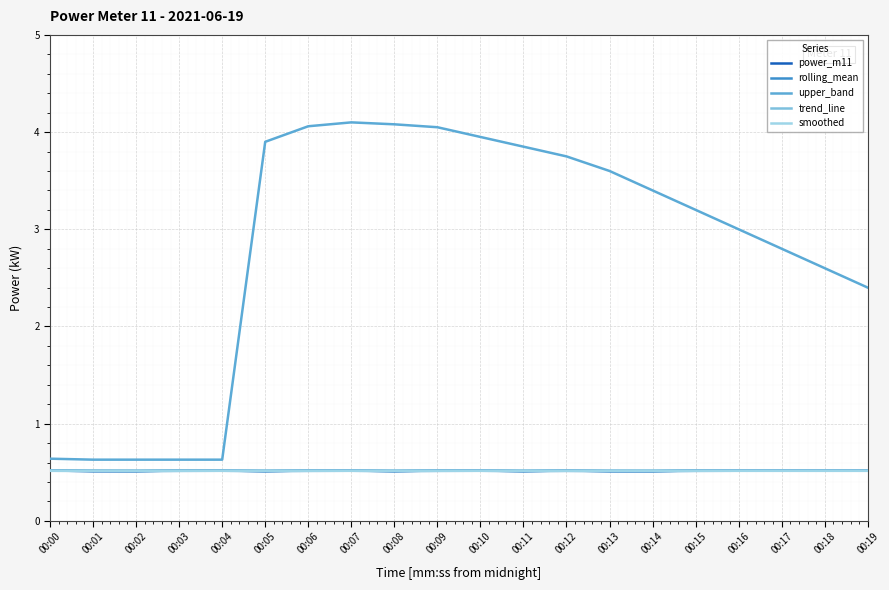

Does the chart have visible grid lines?

Yes